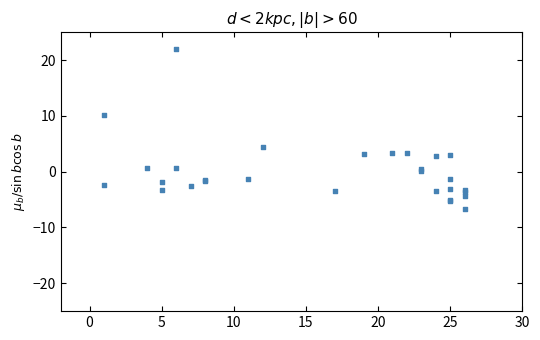

What Y value in the scatter plot is closest to 7?

4.5